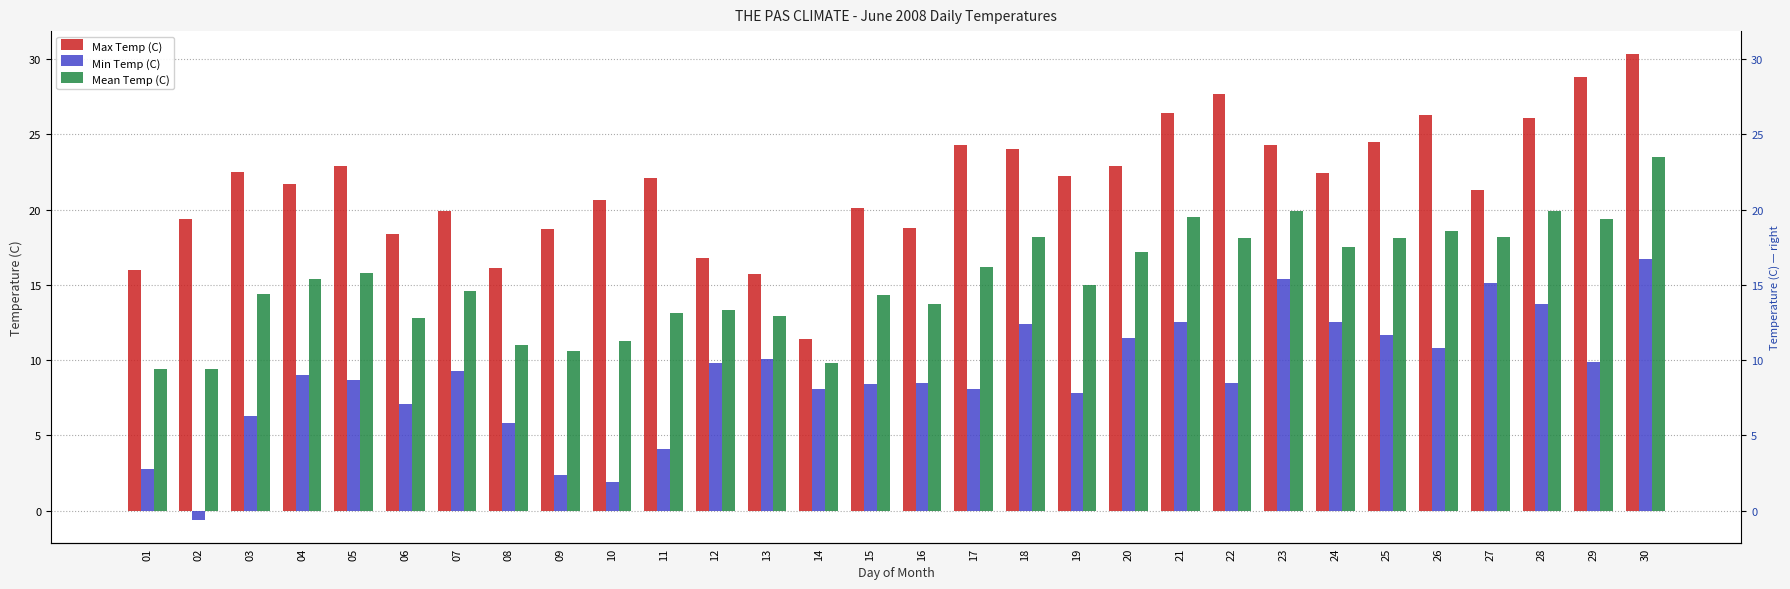

What is the value of the Min Temp (C) bar at the 1st from the left?

2.8